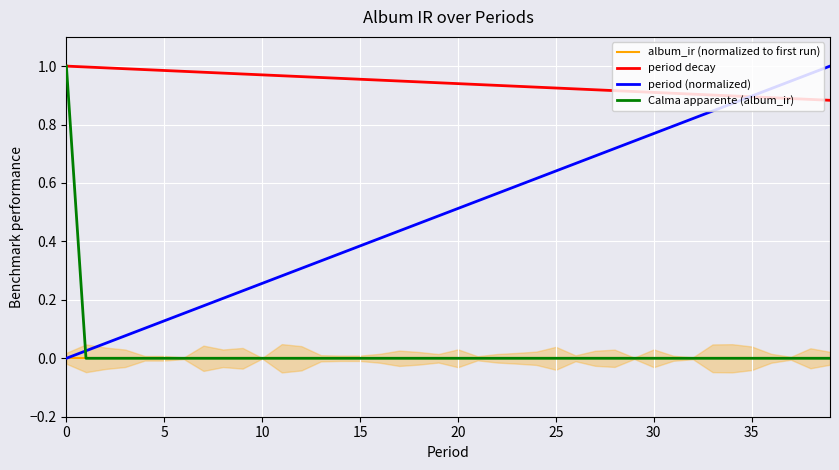

What are all the series names shown in the legend?

album_ir (normalized to first run), period decay, period (normalized), Calma apparente (album_ir)